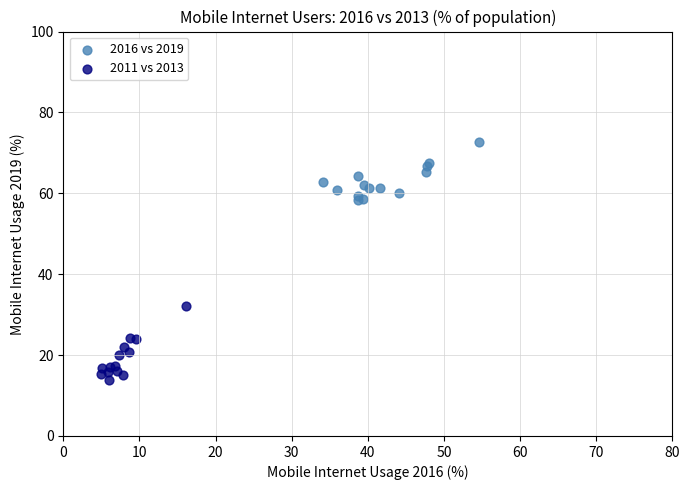

Which series contains the lowest Y value?

2011 vs 2013